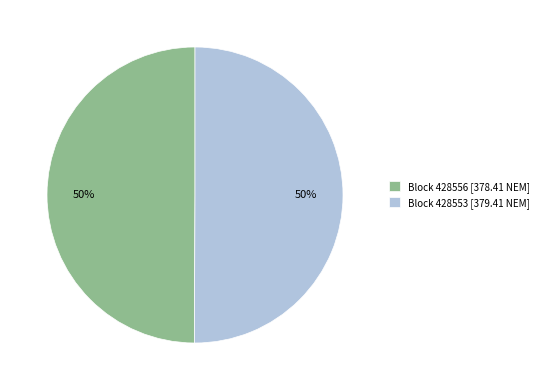

Do Block 428553 [379.41 NEM] and Block 428556 [378.41 NEM] together represent more than half of the pie?

Yes